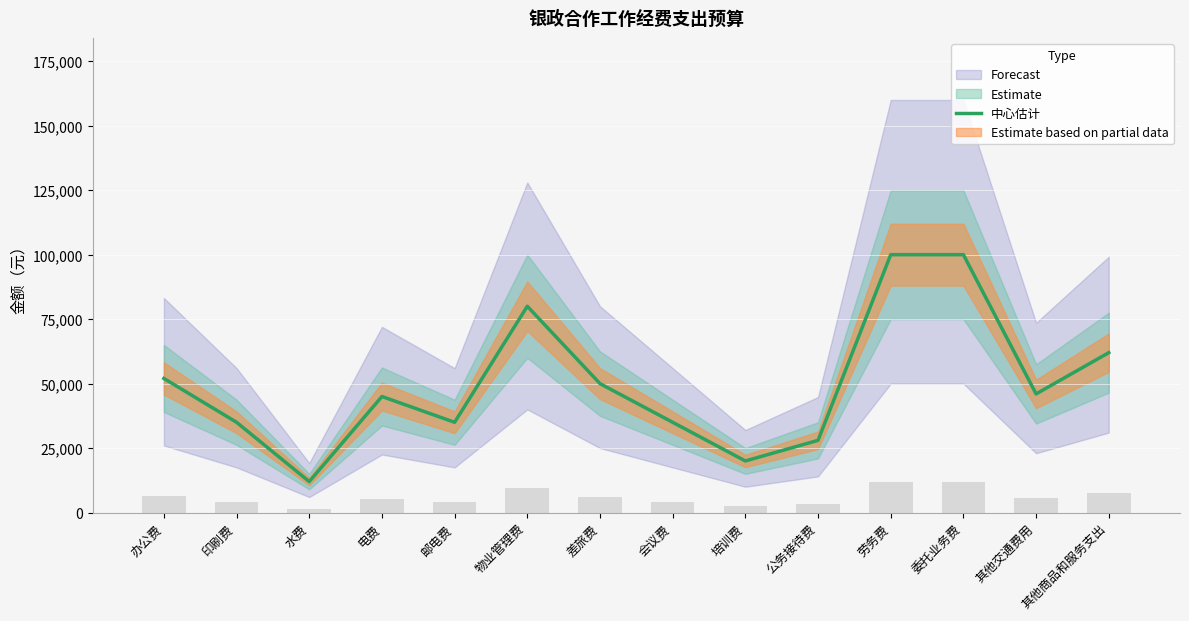

Reading left to right, list all the values displayed in this chart.

52000	35000	12000	45000	35000	80000	50000	35000	20000	28000	100000	100000	46000	62000